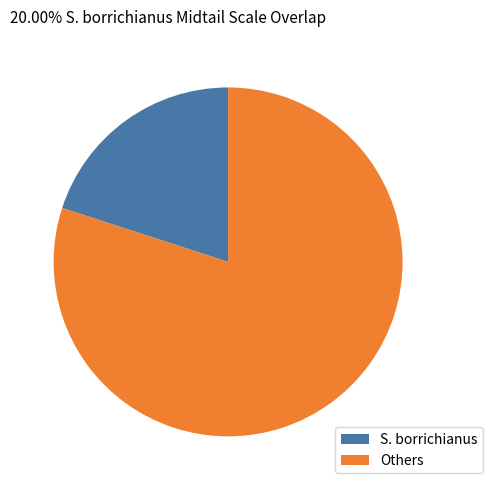

True or false: S. borrichianus accounts for 20% of the total.

True